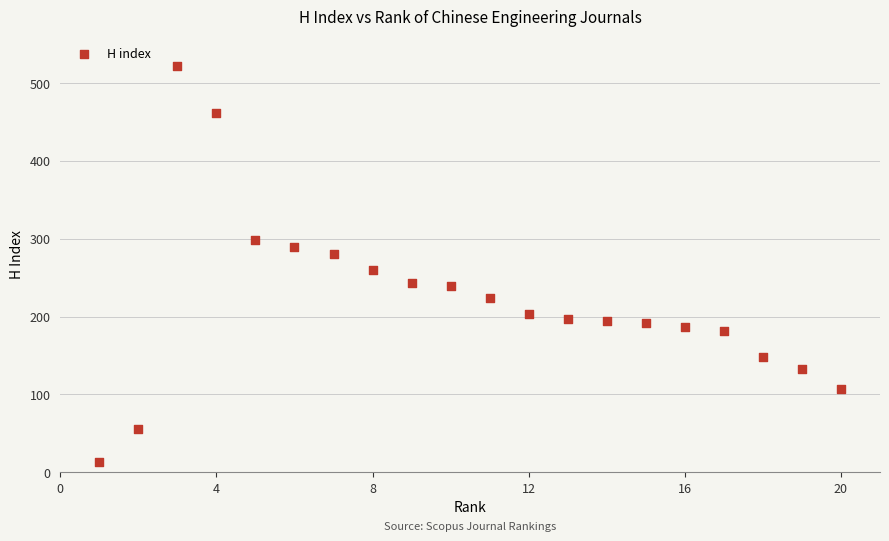

What is the range of Y values (max minus min)?

509